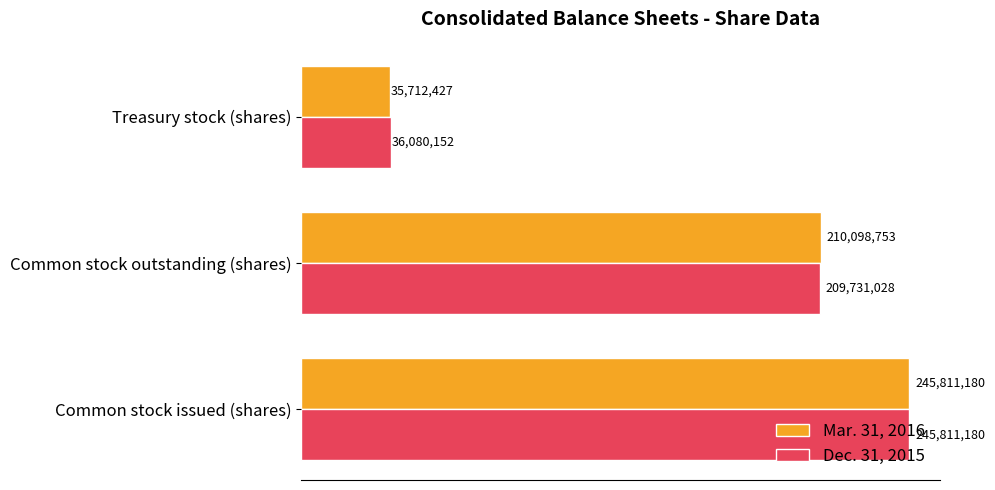

What are all the series names shown in the legend?

Mar. 31, 2016, Dec. 31, 2015